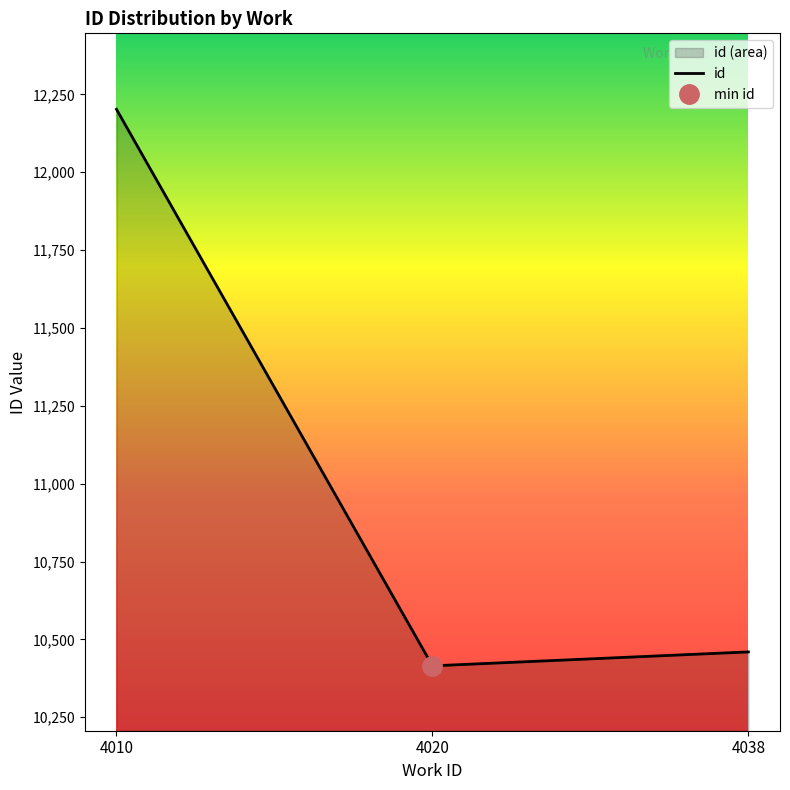

True or false: id has a value of 10459.8 at 4038.

True